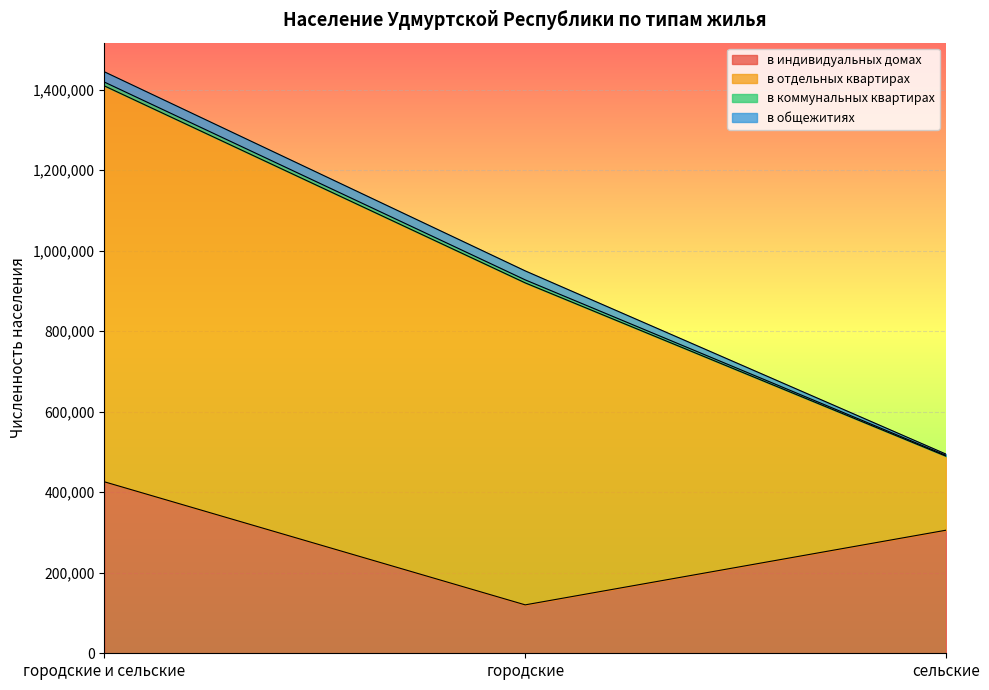

Which has a higher value, сельские or городские и сельские?

городские и сельские